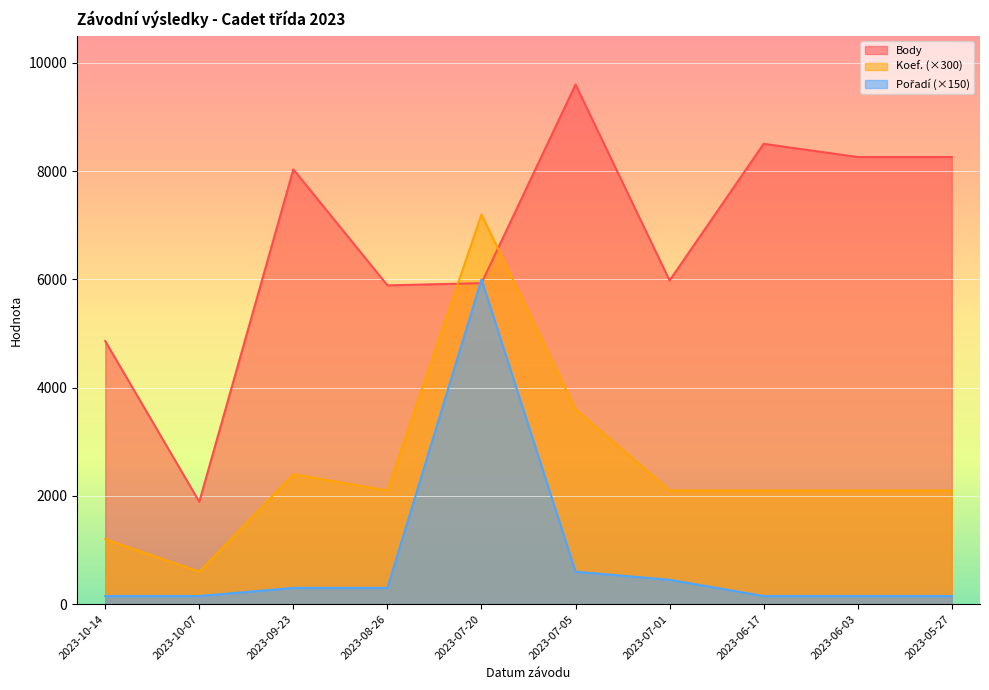

What is the value of the Koef. point at the 4th from the left?

2100